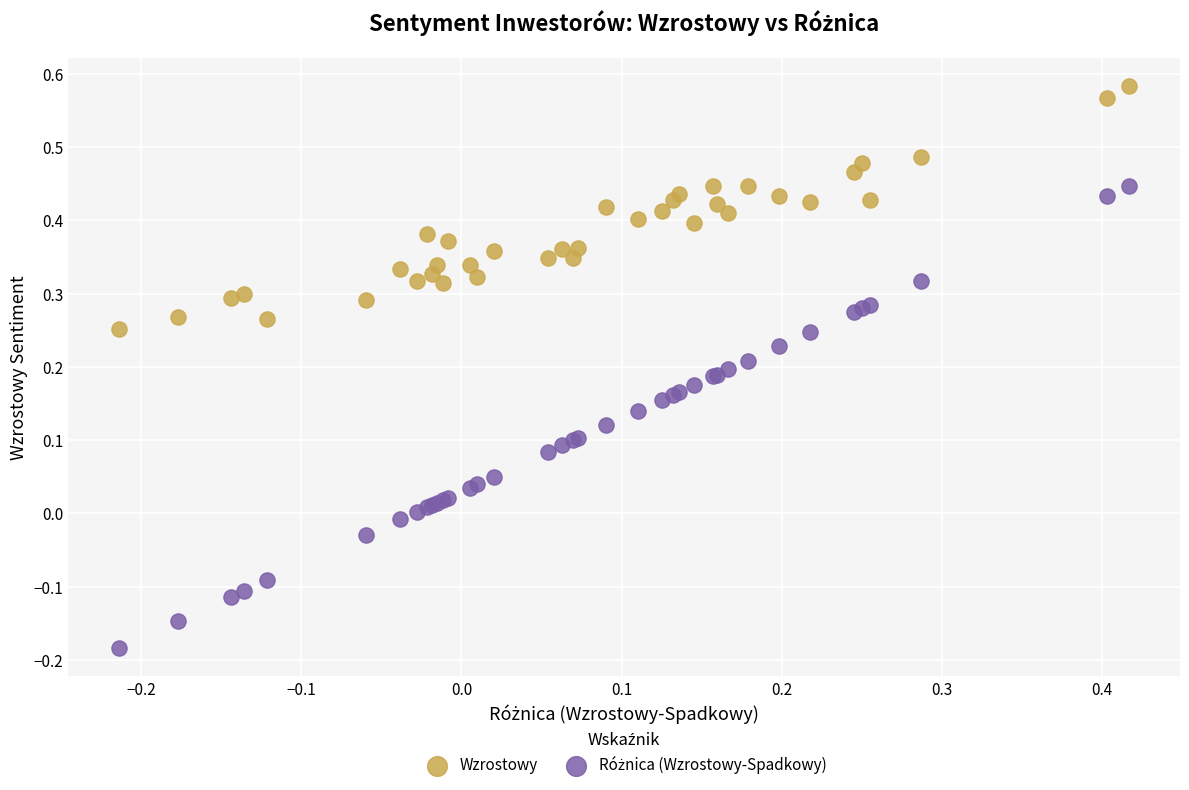

Which series reaches the maximum Y coordinate?

Wzrostowy